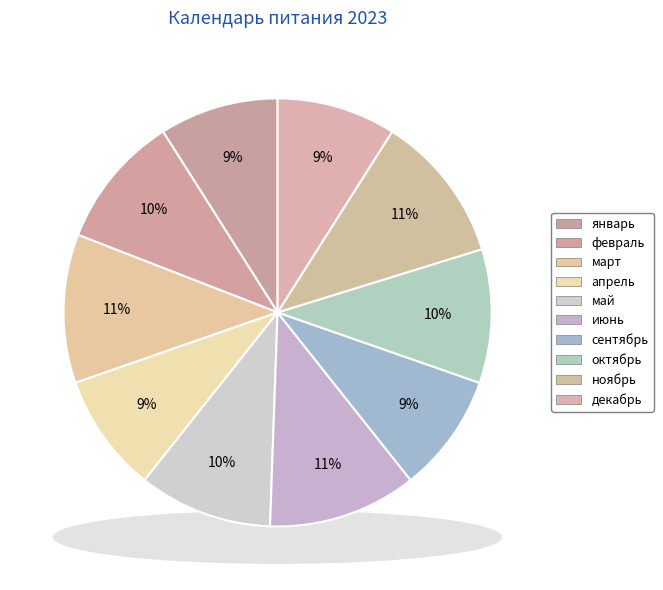

How many slices are in this pie chart?

10